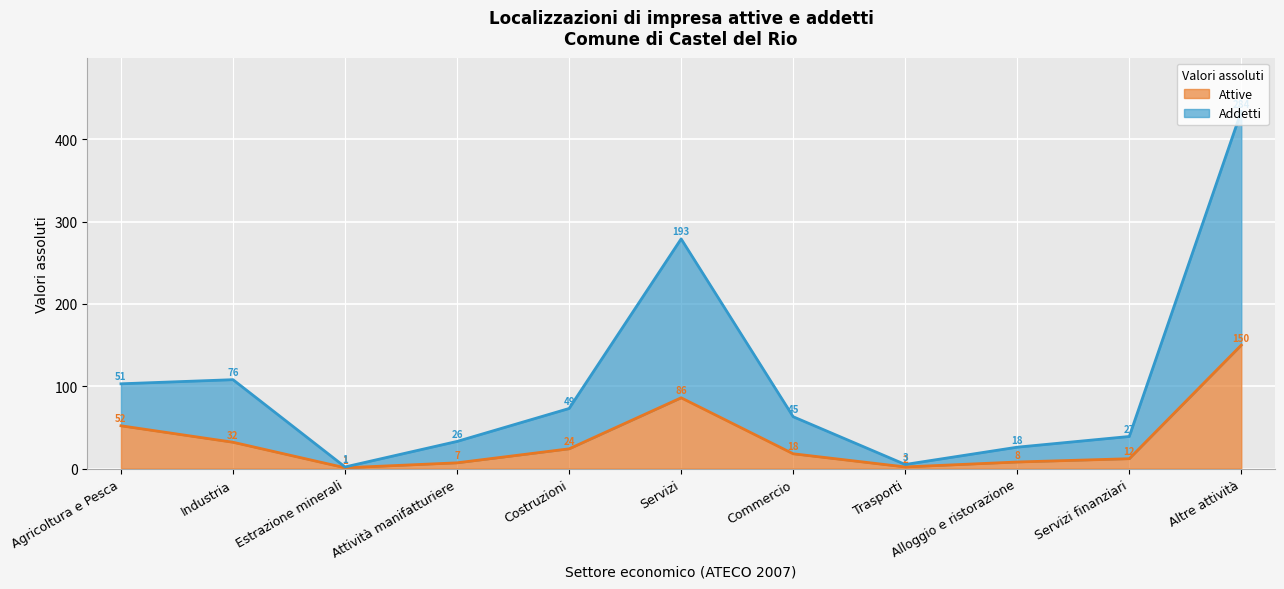

Read the Attive value at Agricoltura e Pesca, to the nearest 10.

50